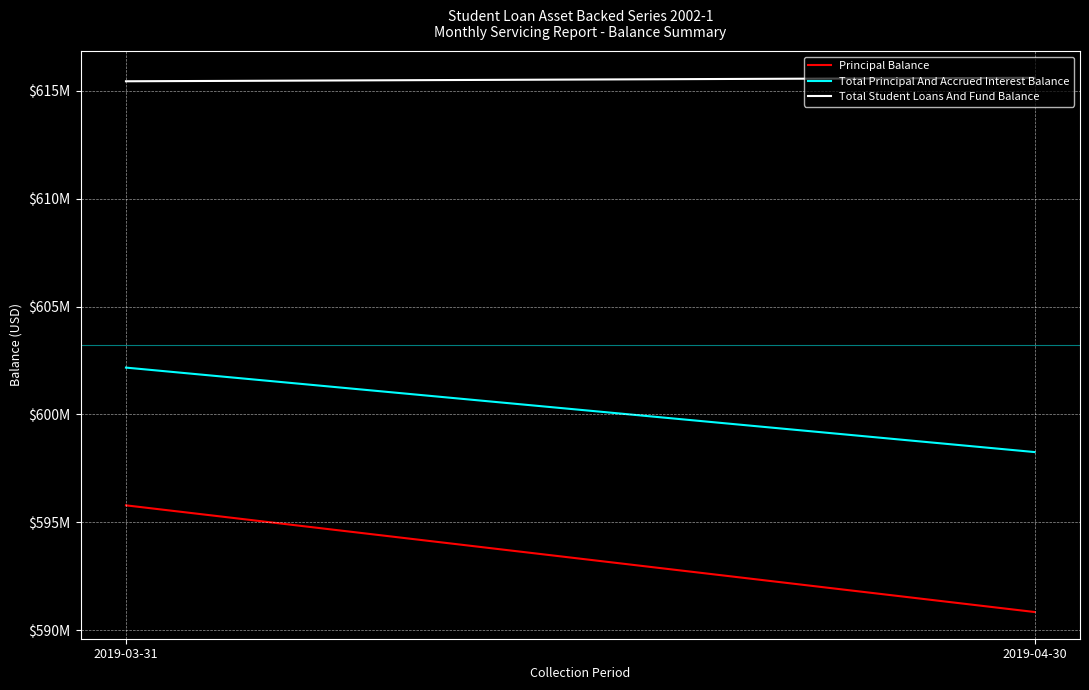

What is the sum of all Total Student Loans And Fund Balance values?

1231032188.5